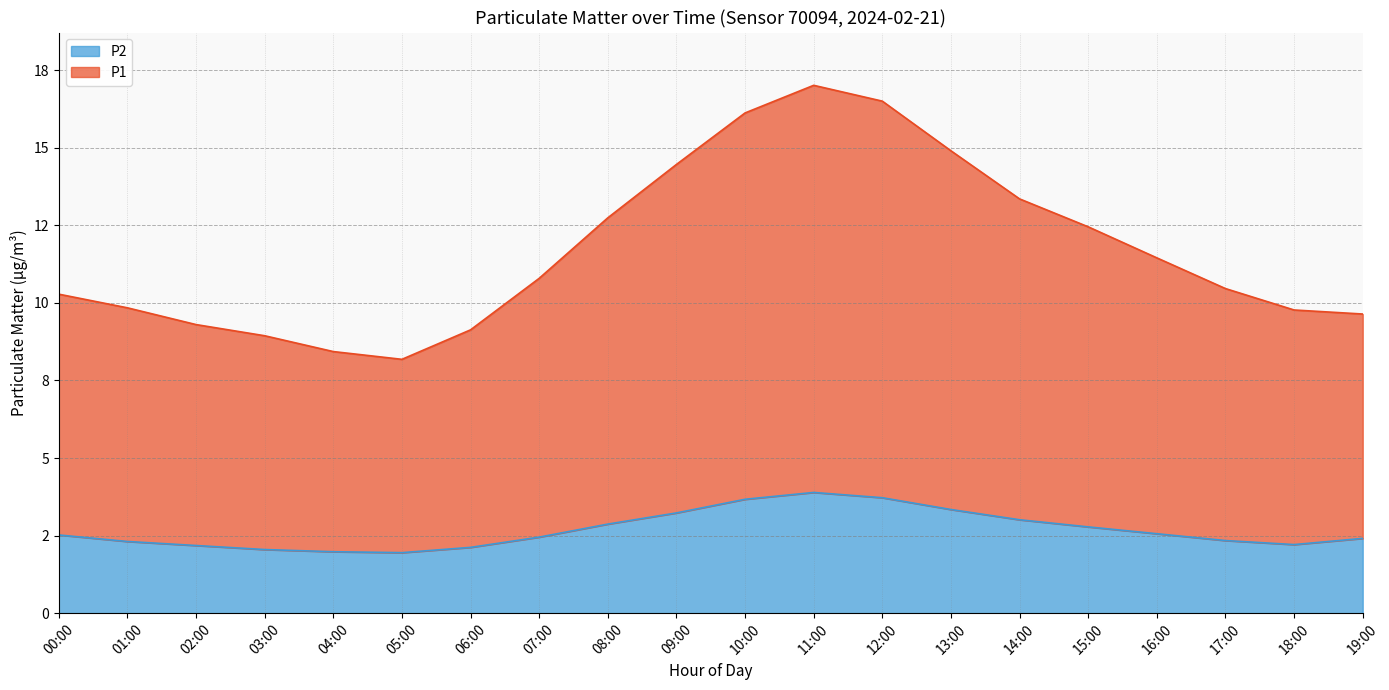

What are all the series names shown in the legend?

P2, P1